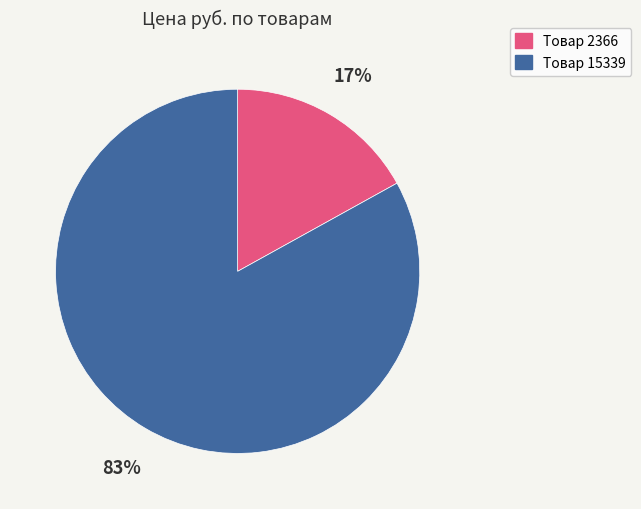

To the nearest percent, what is the difference between the largest and smallest slice percentages?

66%